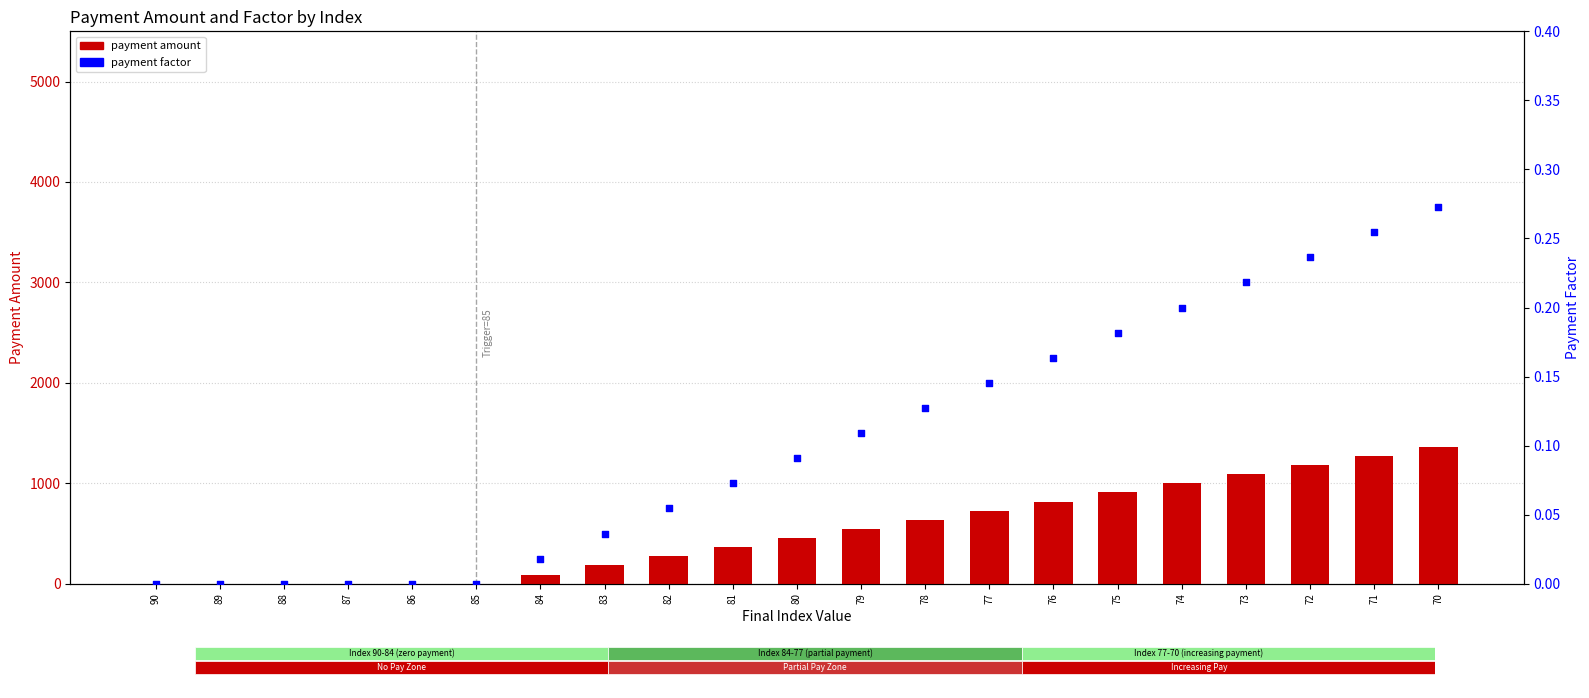

Which series has the largest total across all categories?

payment amount